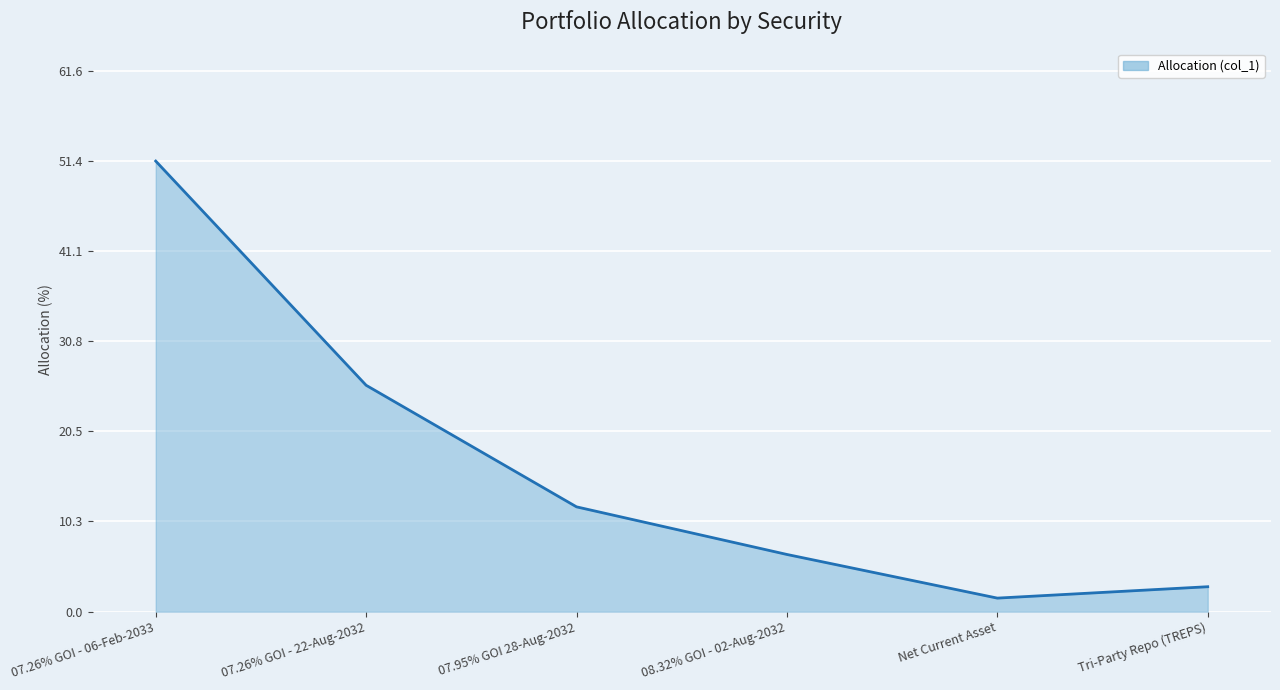

True or false: the data has more than 2 interior local peaks.

False